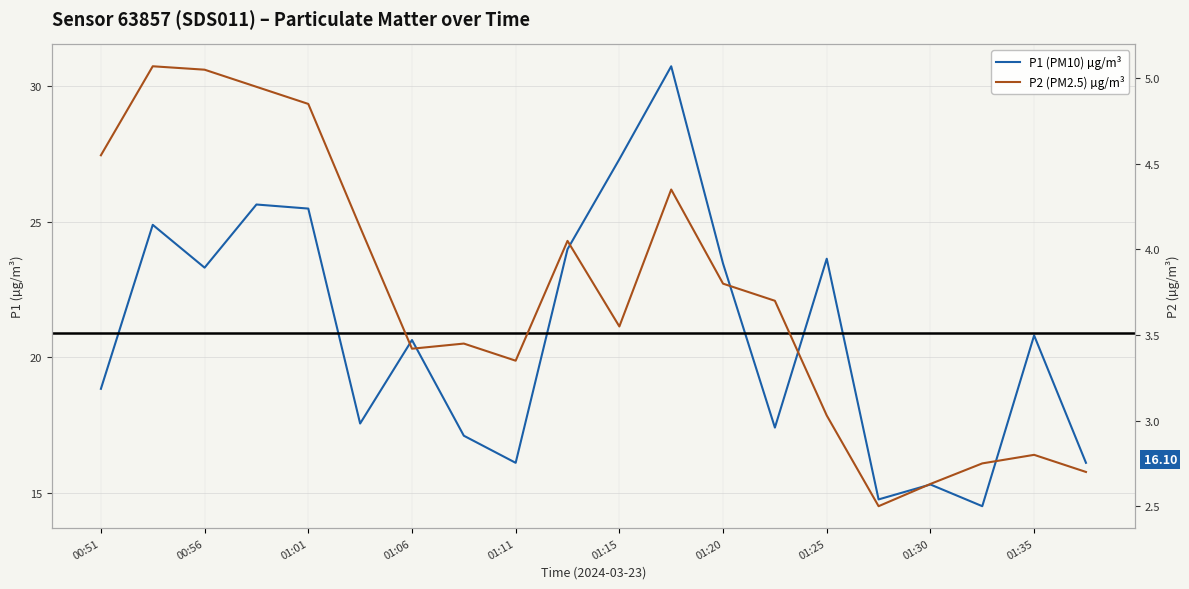

What is the value of the P1 (PM10) µg/m³ point at the 11th from the left?

27.3